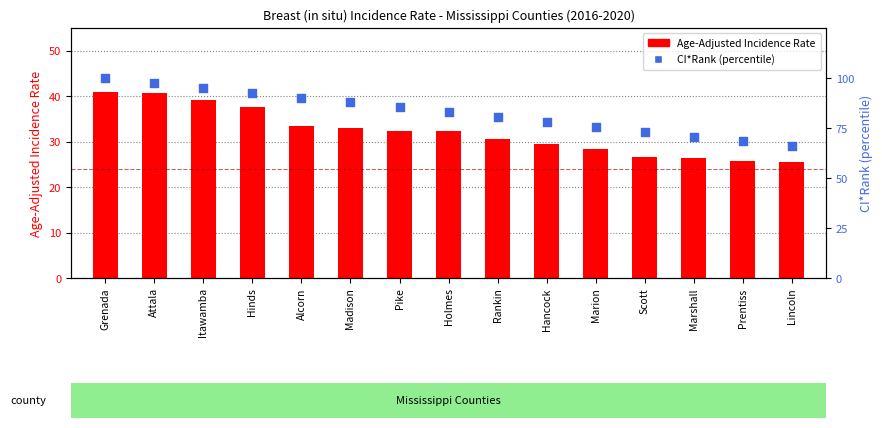

Which series has the largest total across all categories?

CI*Rank (percentile)